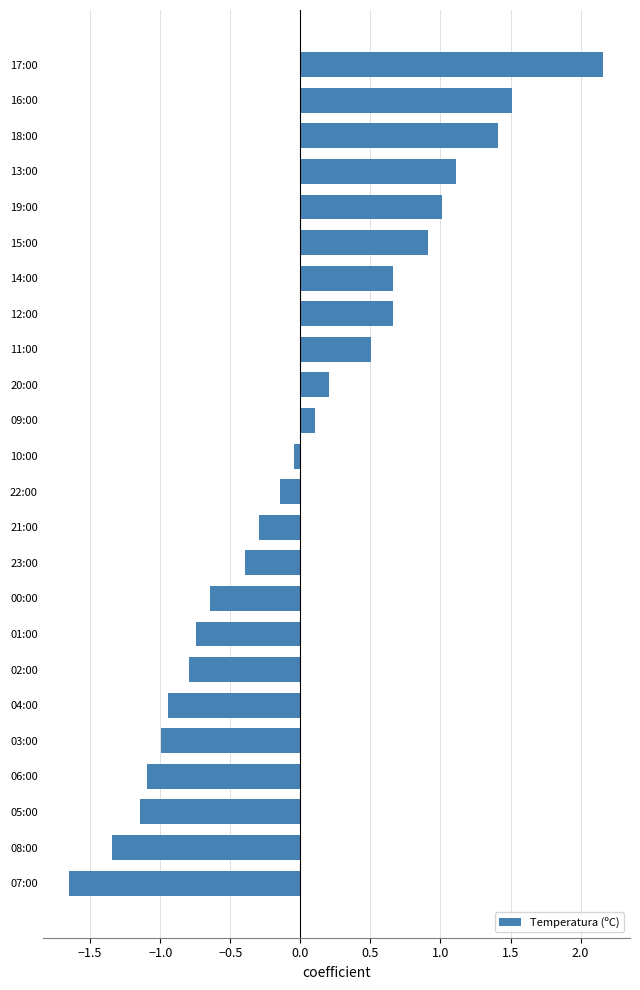

What is the maximum value shown in the chart?

2.2